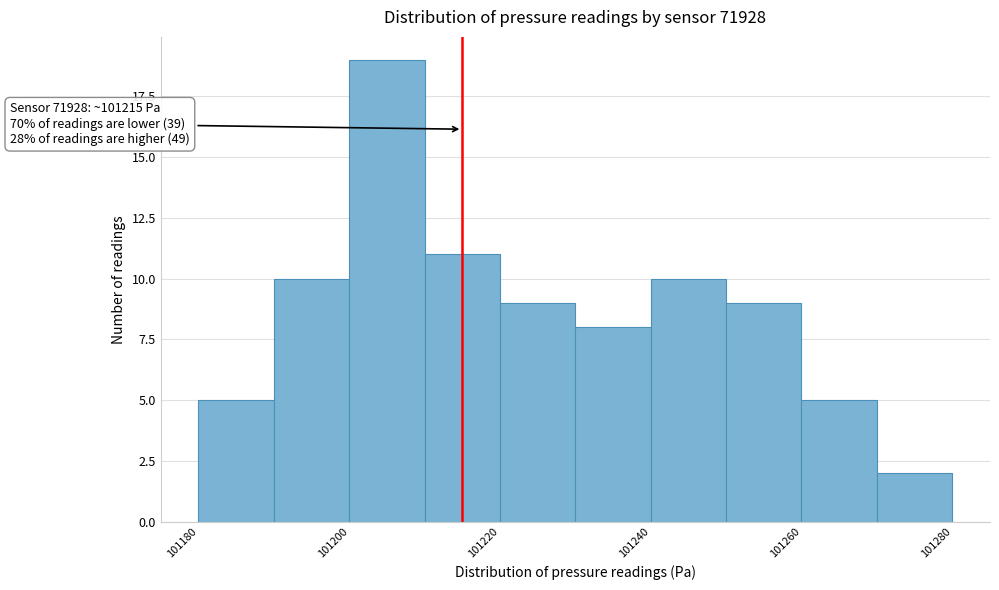

Which range on the x-axis has the tallest bar?

101200 to 101210